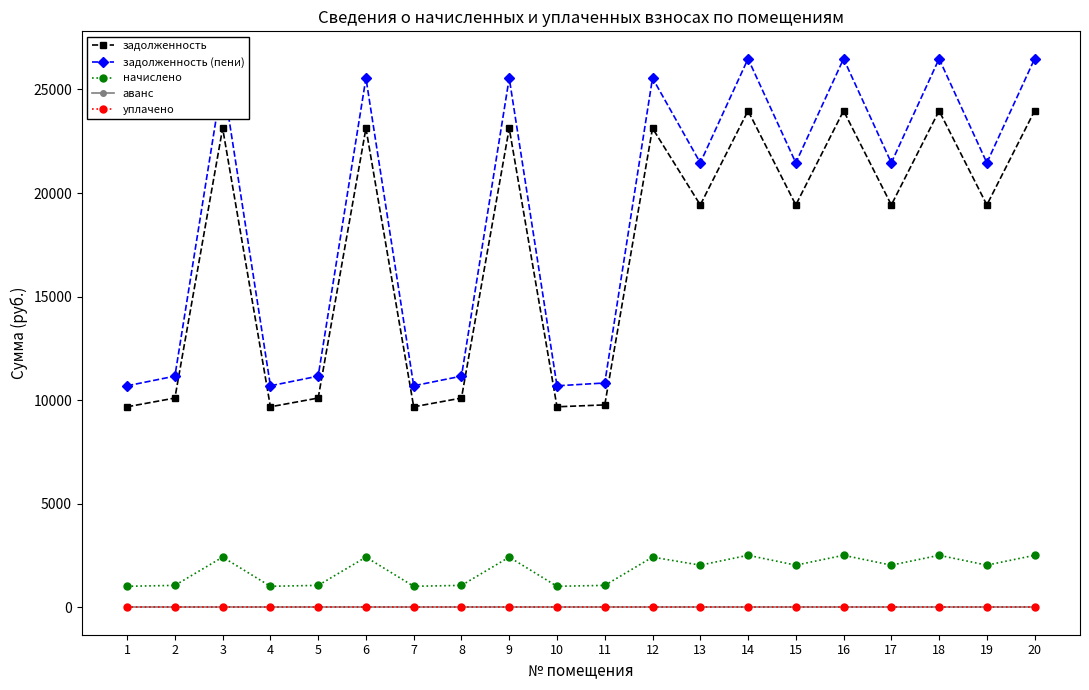

Does the chart have visible grid lines?

No